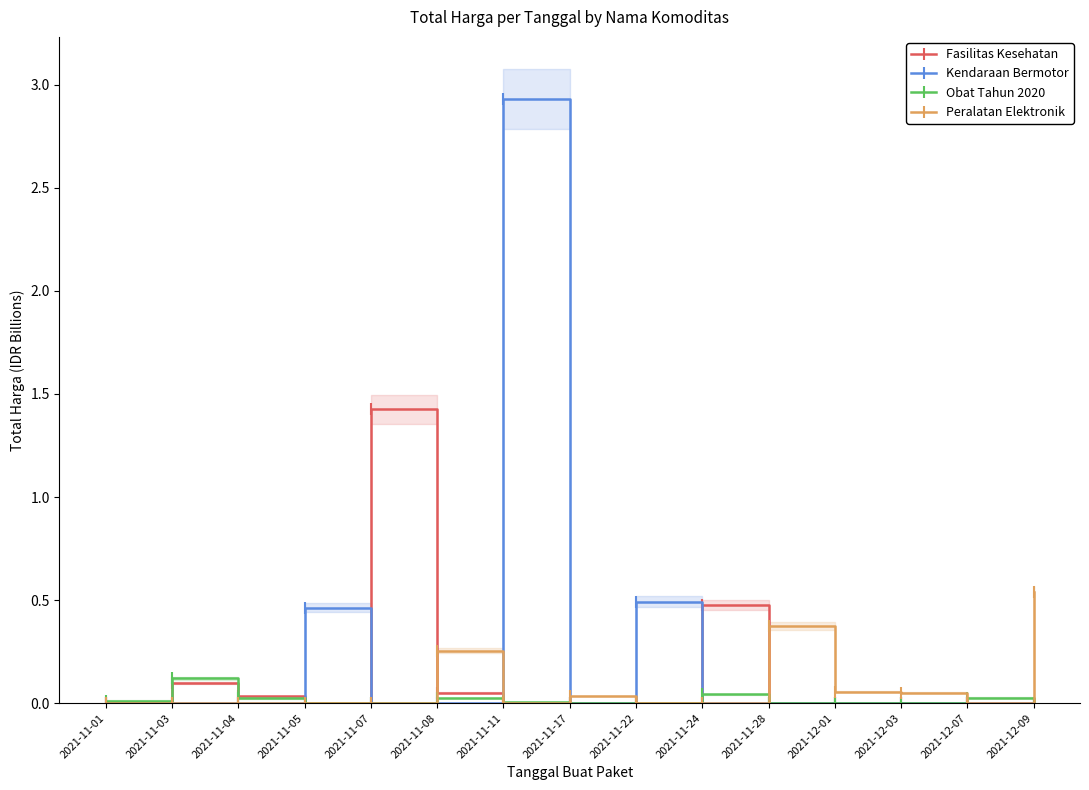

How many data points in Obat Tahun 2020 are above 0?

7